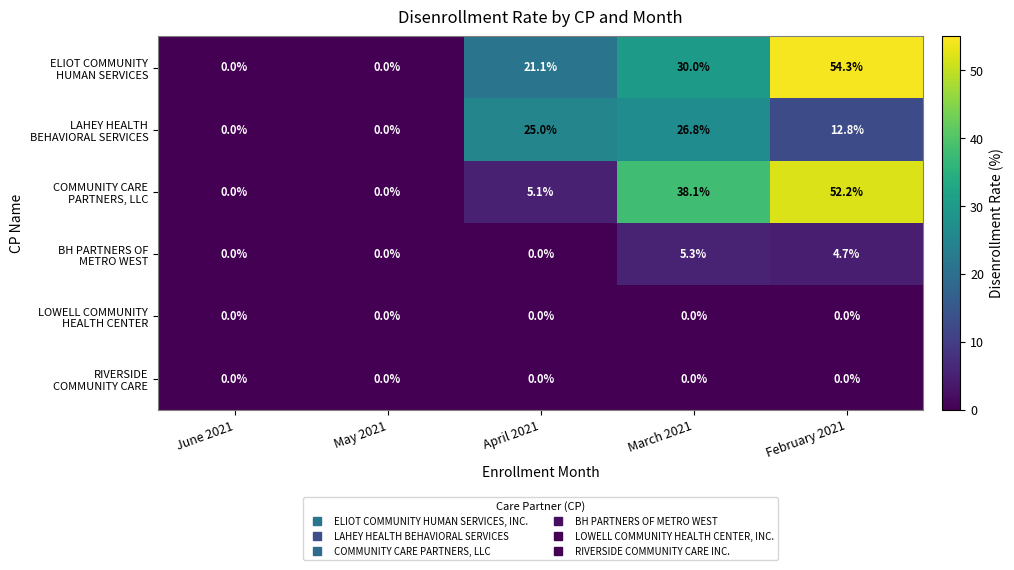

At which category does the chart reach its peak across all series?

February 2021